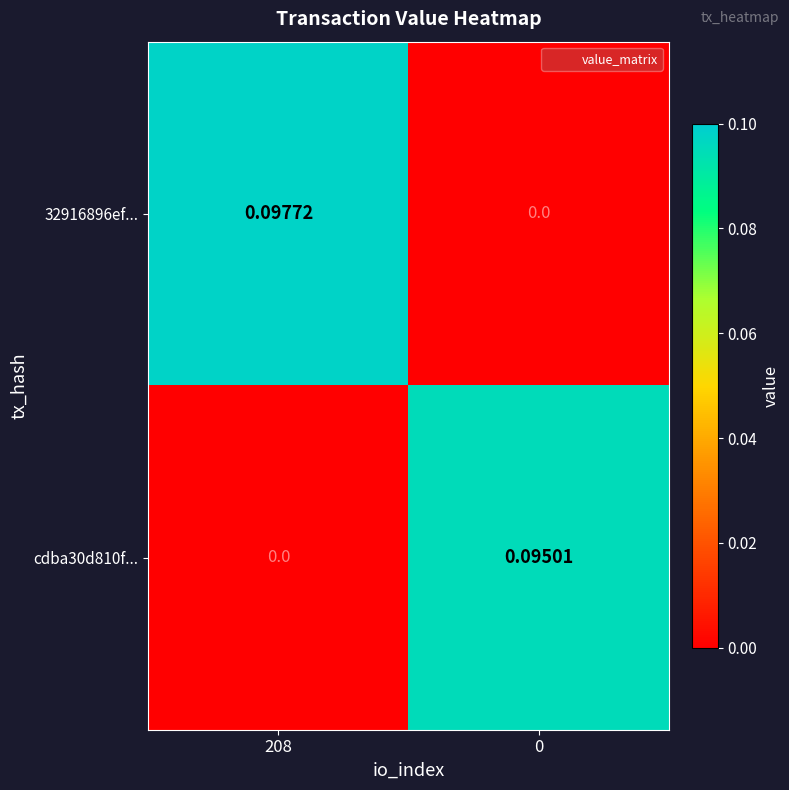

Is the value of 32916896ef... at 0 greater than the value of cdba30d810f... at 0?

No